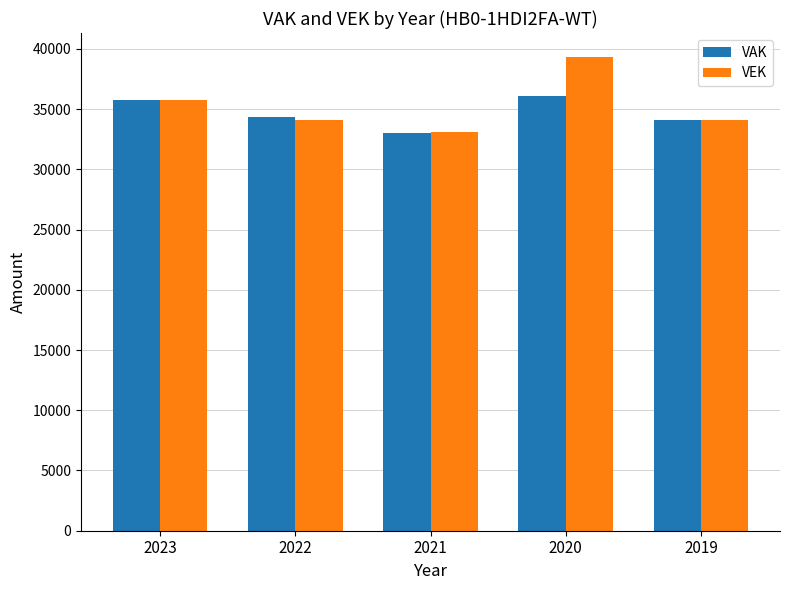

Is the value of VAK at 2023 greater than the value of VEK at 2020?

No